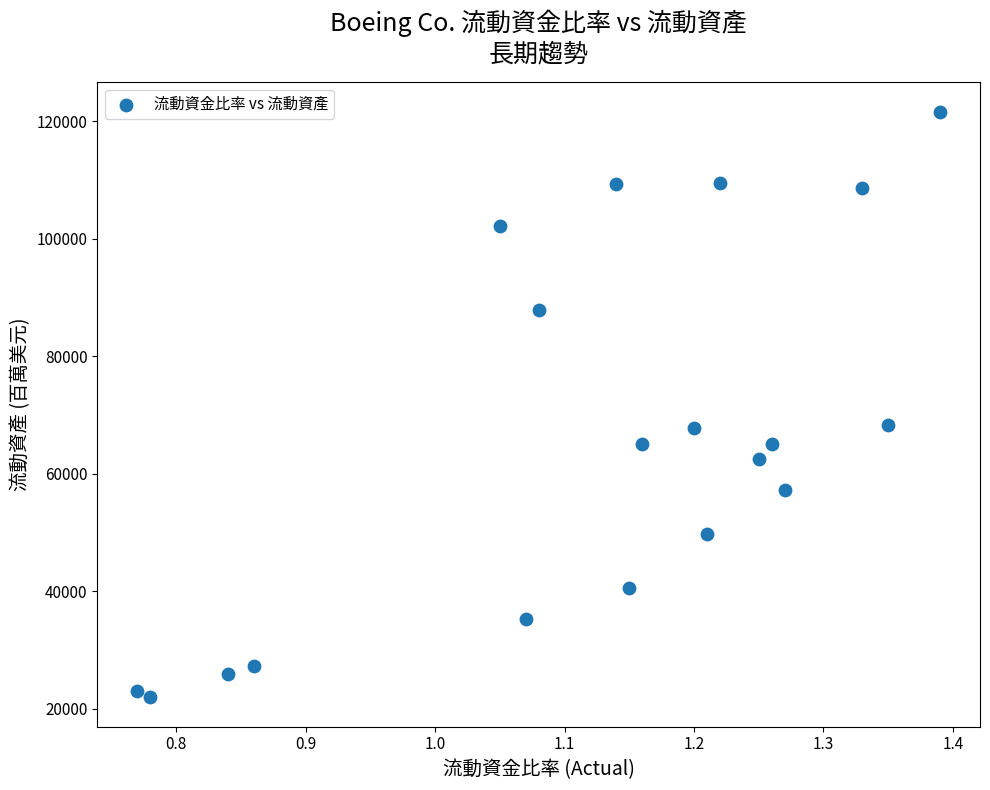

How many points are shown in the scatter plot?

19